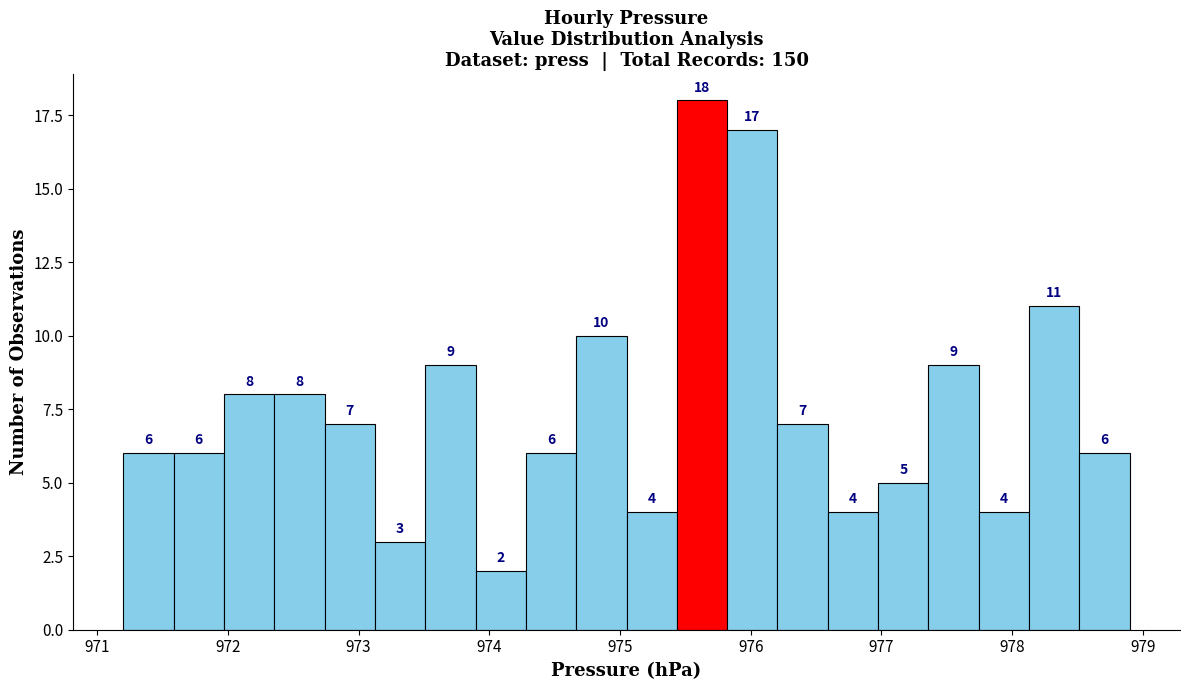

Around what value on the x-axis is the tallest bar? Give the approximate position of its centre, as read against the axis.

975.6